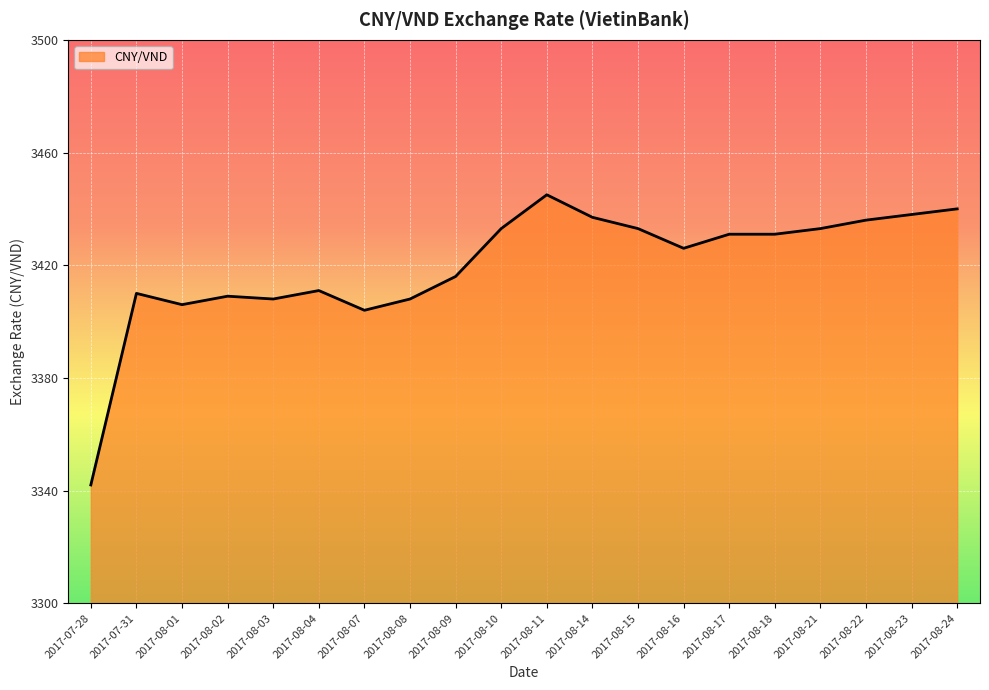

What value does the data have at 2017-08-09, to the nearest 10?

3420